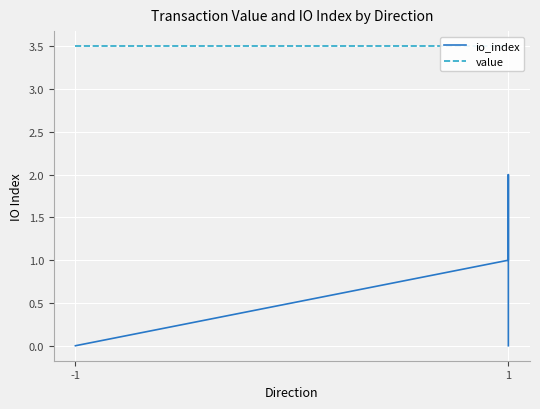

Reading right to left, transcribe all the data shown in this chart.

io_index: 0.0	2.0	1.0	0.0	0.0	0.0
value: 3.5	3.5	3.5	3.5	3.5	3.5